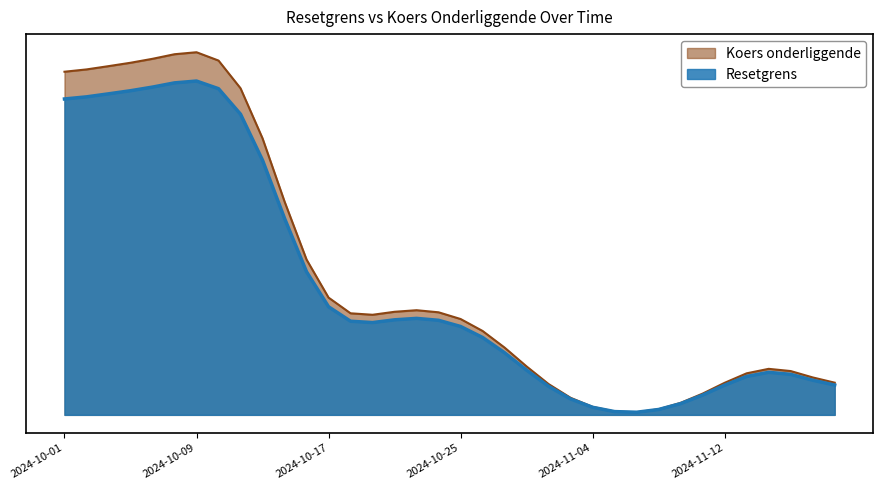

Does the chart display data point markers on the line(s)?

No